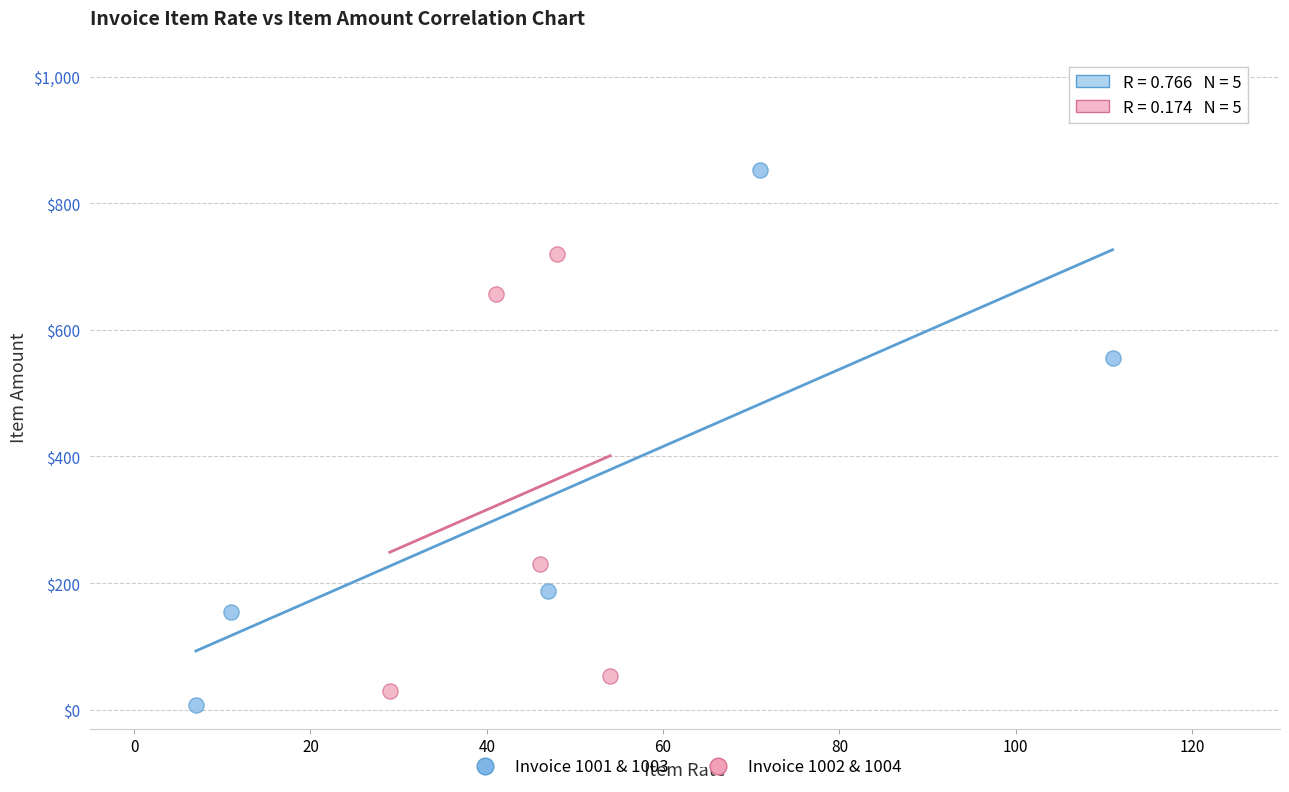

Which series has the widest spread of Y values?

Invoice 1001 & 1003